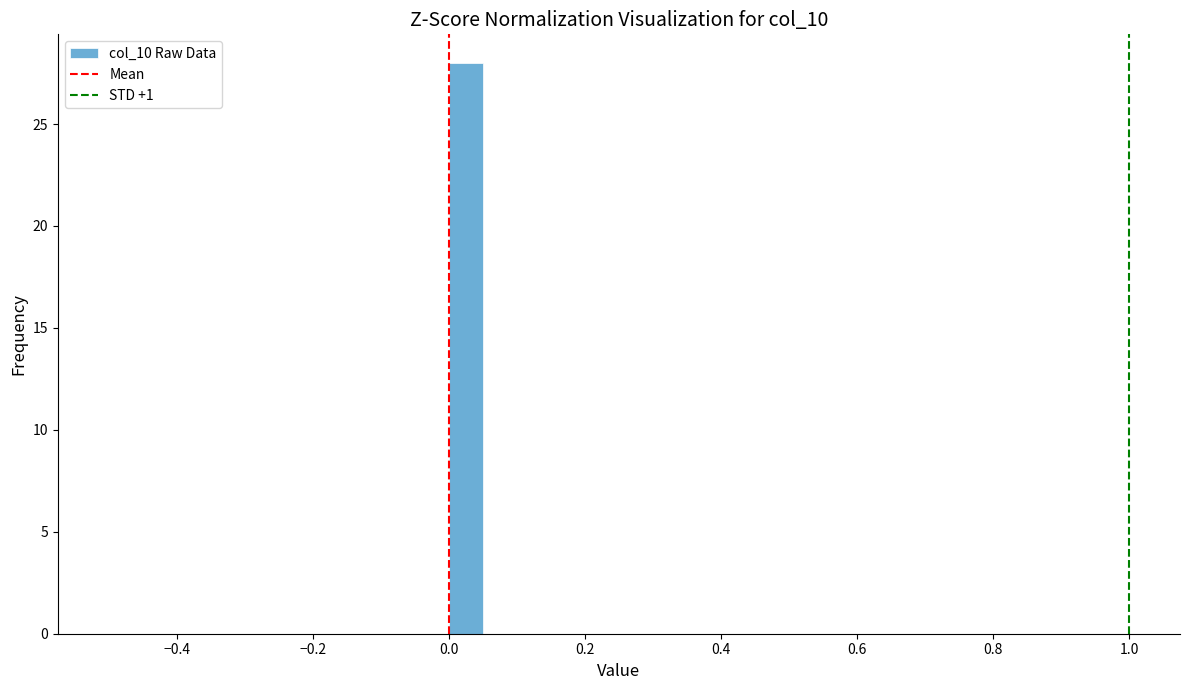

Around what value on the x-axis is the tallest bar? Give the approximate position of its centre, as read against the axis.

0.02